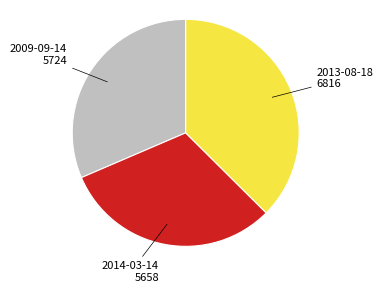

Is there any slice that represents more than half of the pie?

No